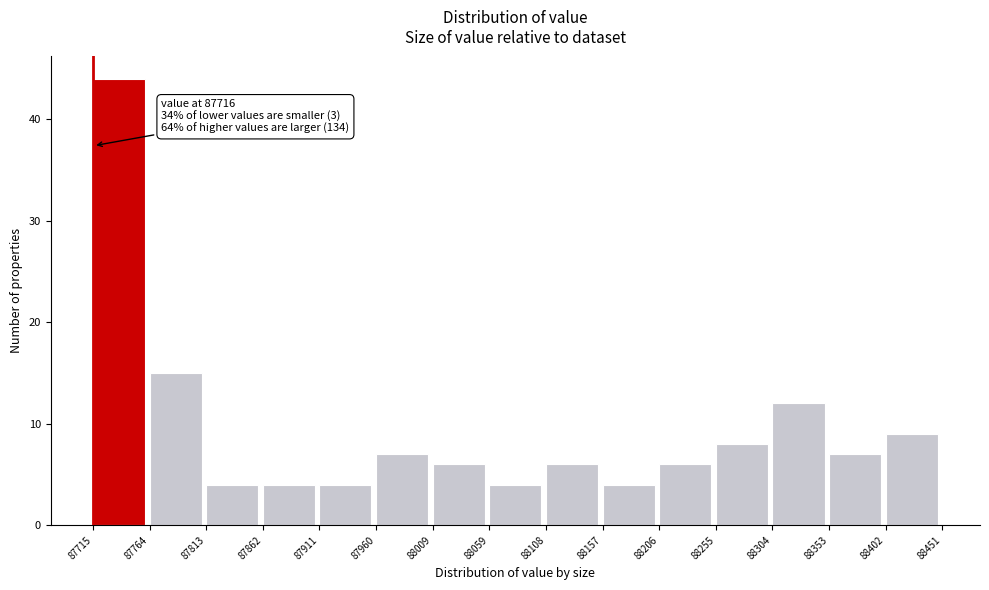

Which range on the x-axis has the tallest bar?

87715 to 87764